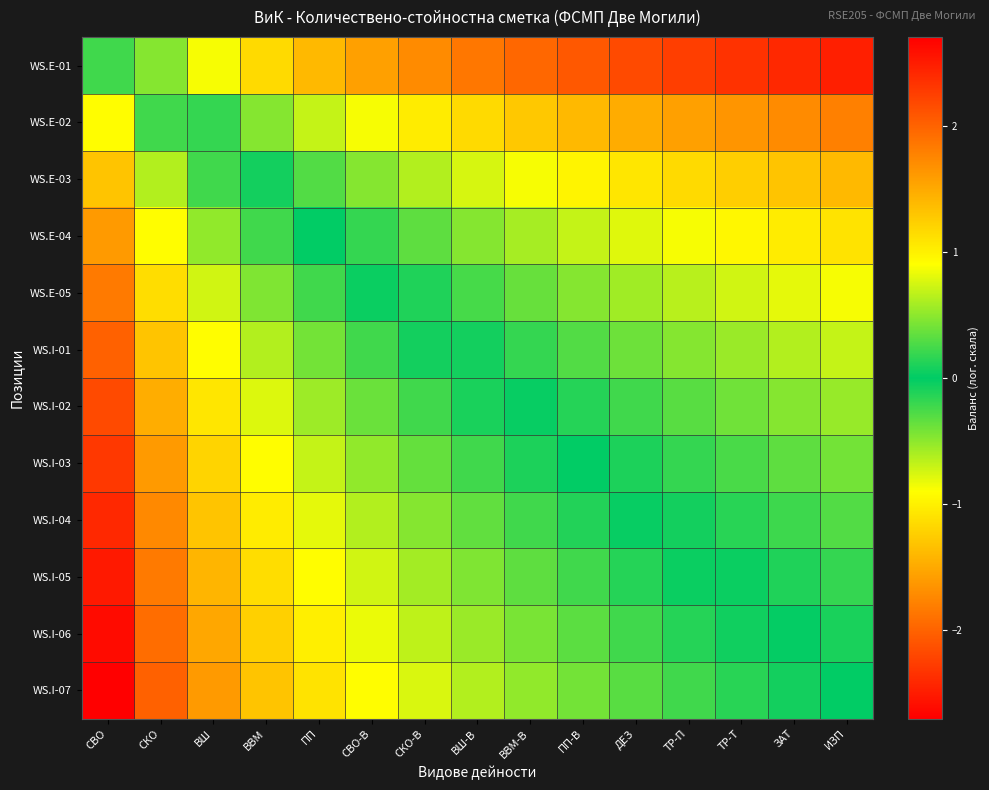

List the series in order of their peak value, highest first.

WS.I-07, WS.I-06, WS.I-05, WS.I-04, WS.I-03, WS.I-02, WS.I-01, WS.E-05, WS.E-04, WS.E-03, WS.E-02, WS.E-01